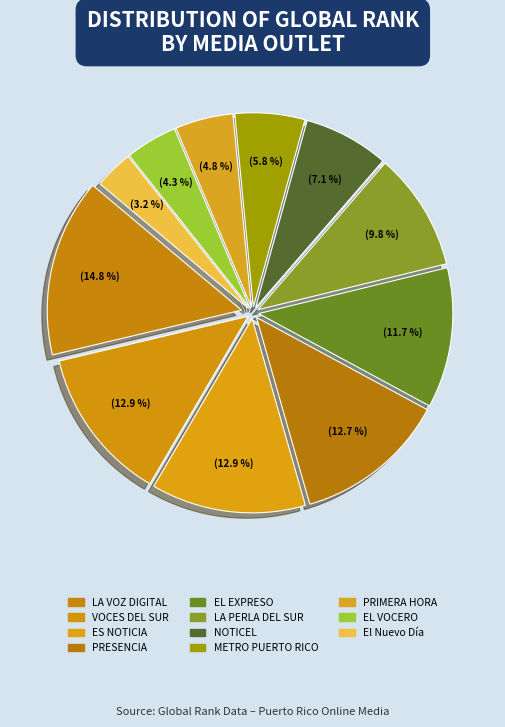

Which slice is the smallest?

El Nuevo Día